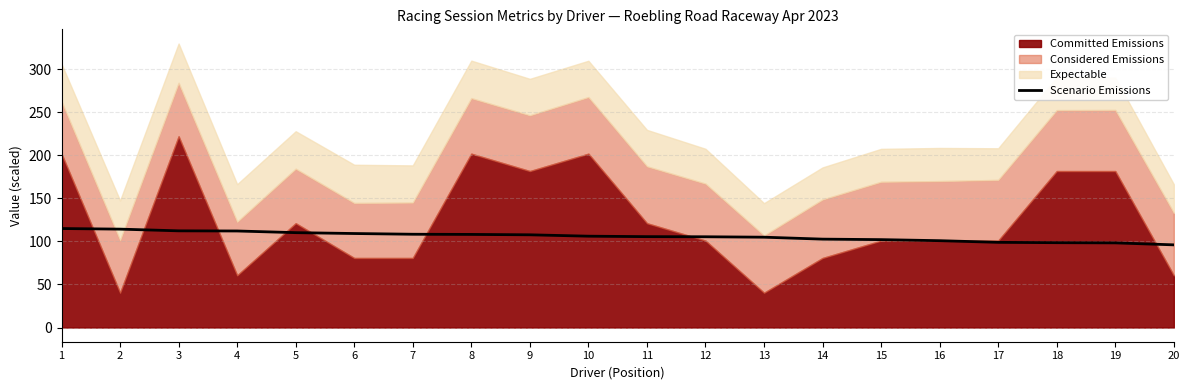

The Scenario Emissions series shows 108.2 at 8. True or false?

True